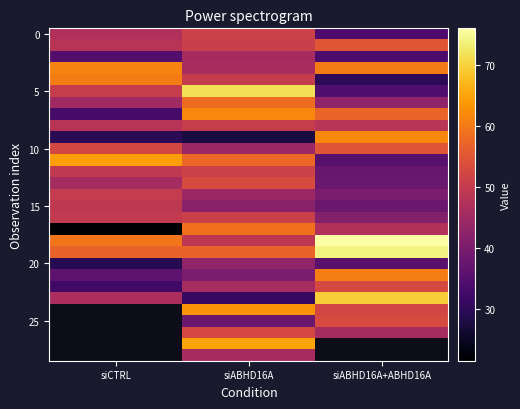

How many distinct data groups are displayed?

29